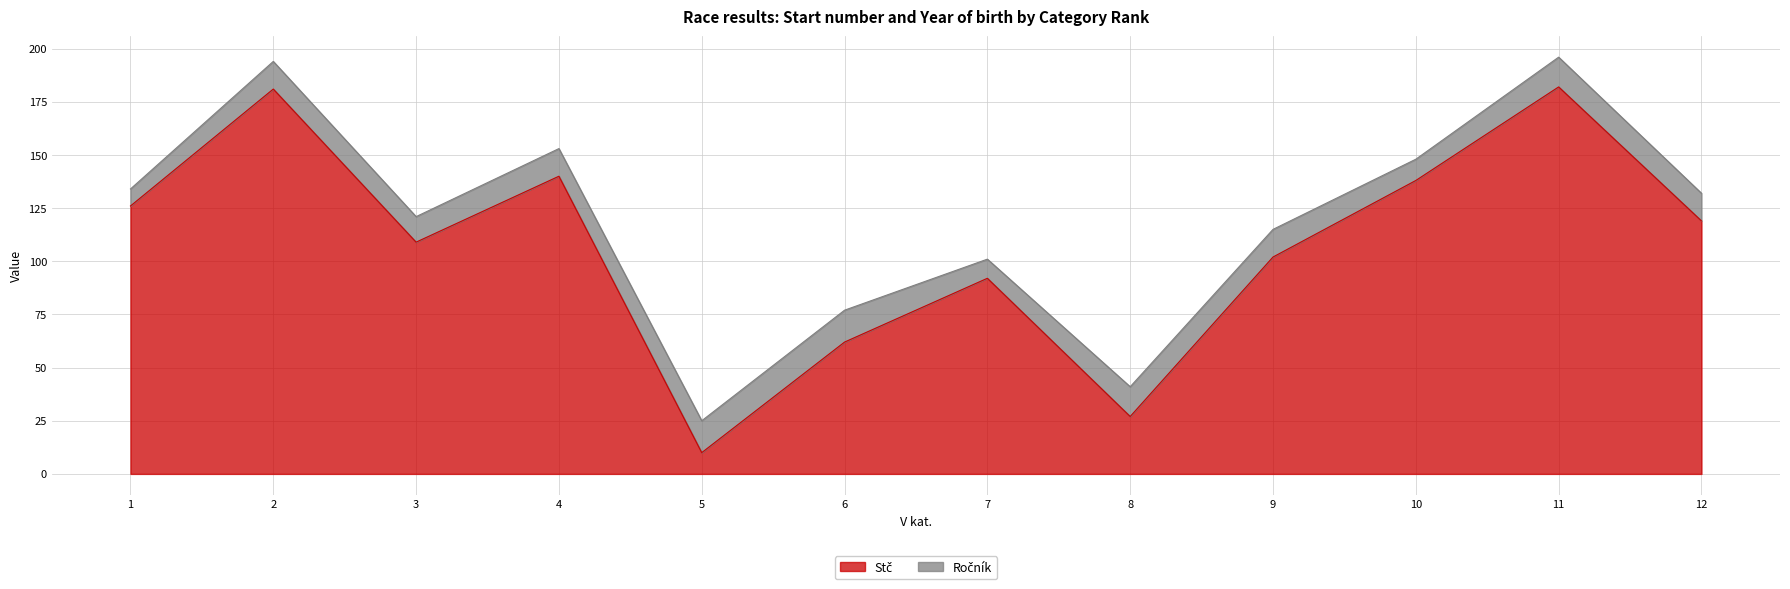

Where does the data first go above 119?

1